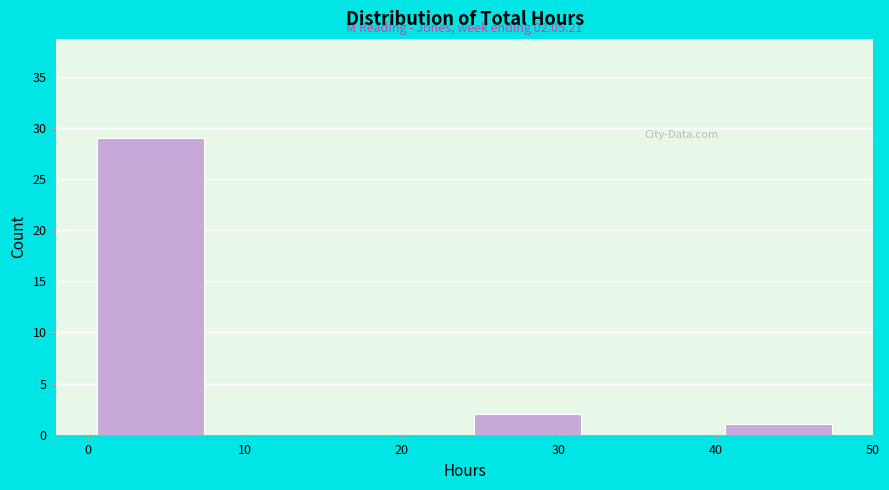

Which range on the x-axis has the tallest bar?

0 to 8